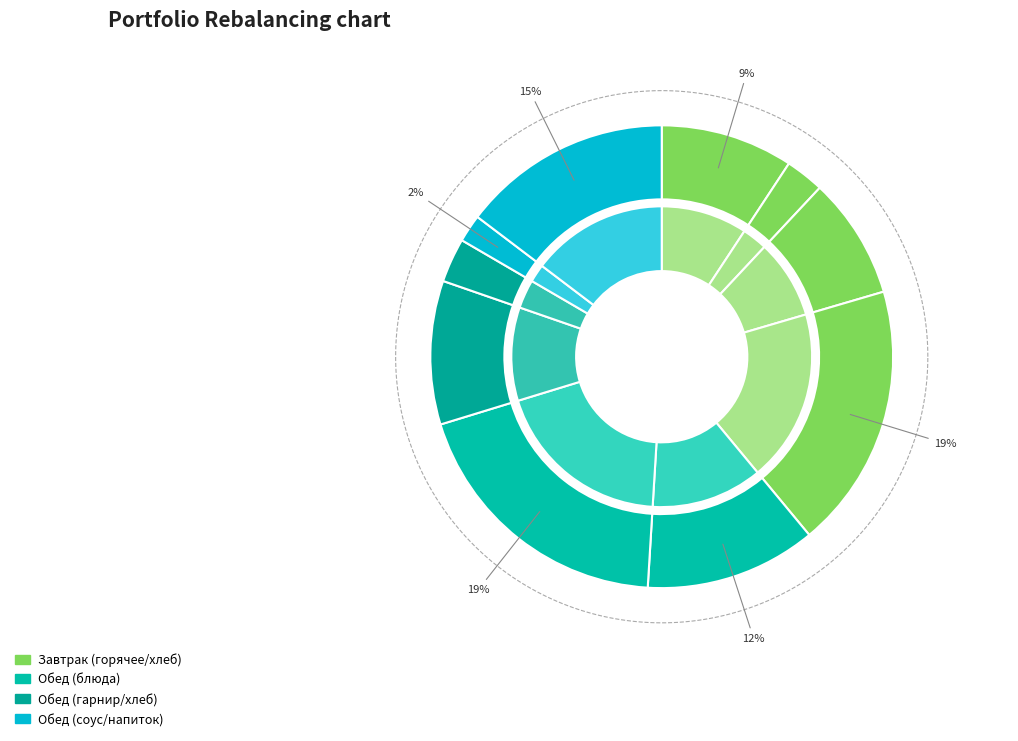

To the nearest percent, what is the difference between the Бутерброд с сыром и маслом and Сок slice percentages?

6%